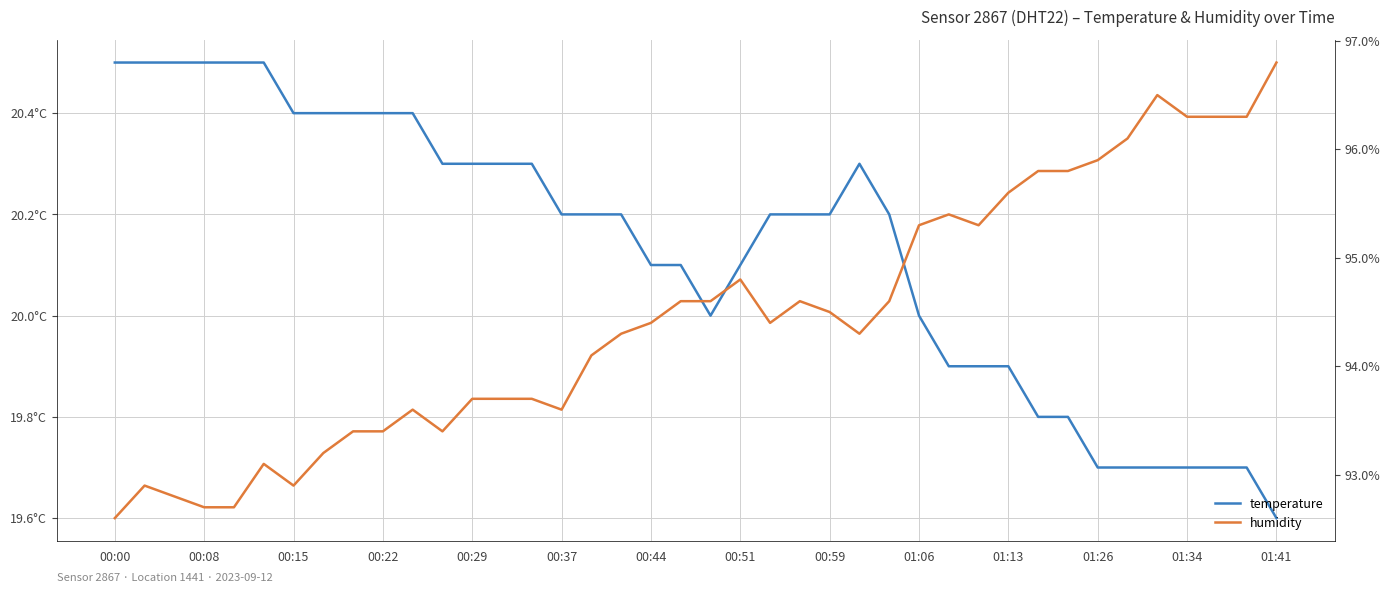

What position from the left is 00:37?

16